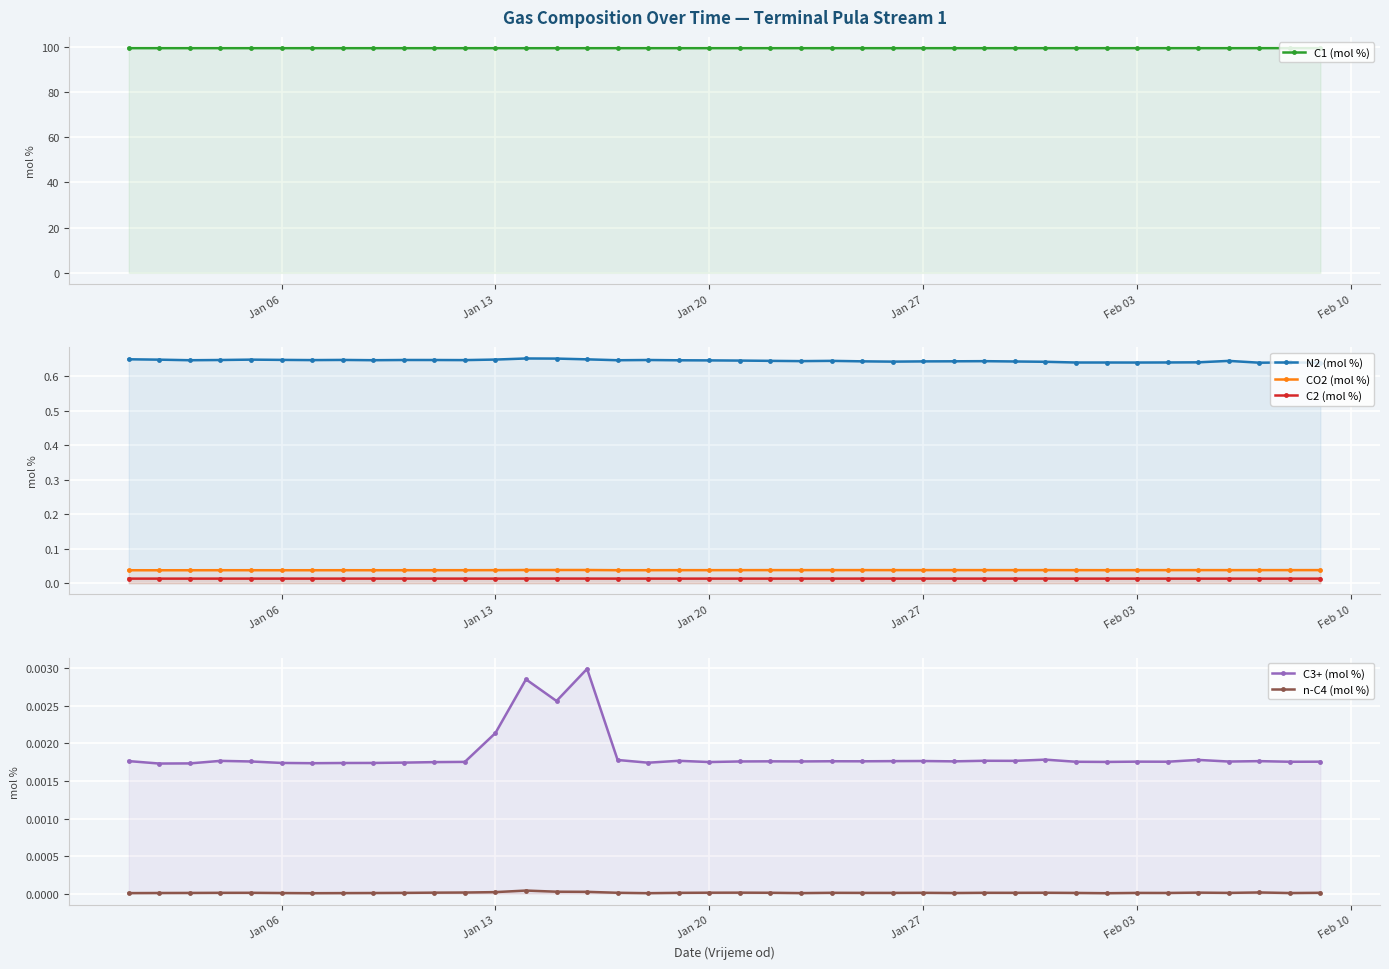

True or false: C3+ (mol %) and C2 (mol %) cross at least once.

False